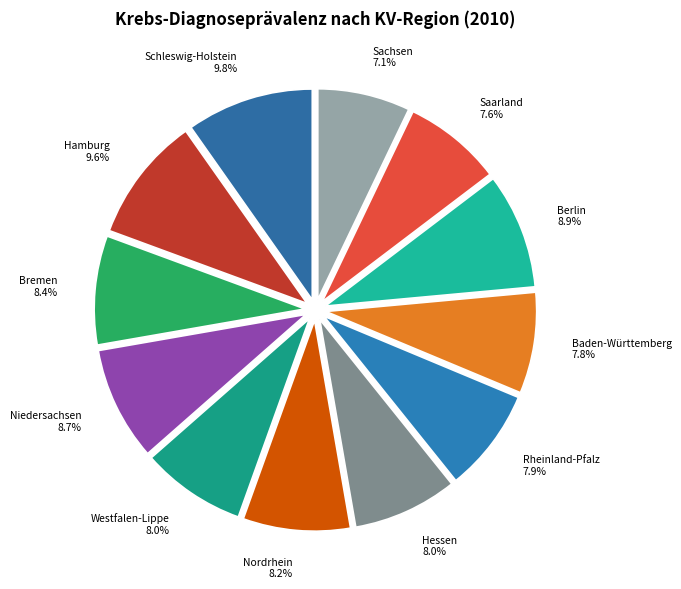

How many slices are in this pie chart?

12